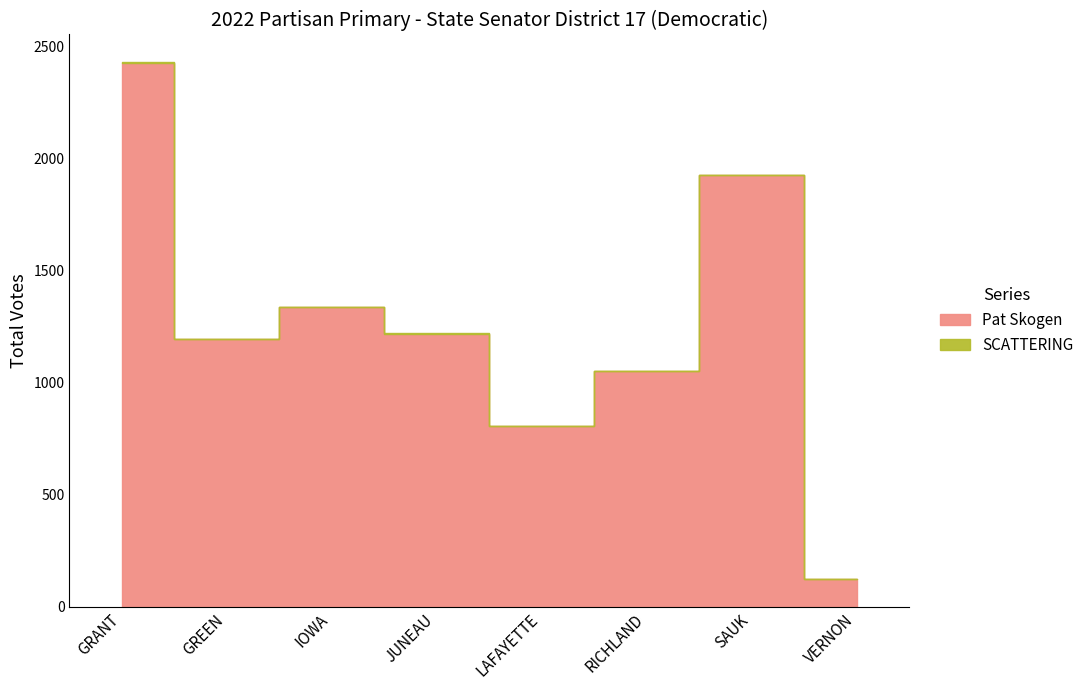

True or false: SCATTERING and Pat Skogen cross at least once.

False